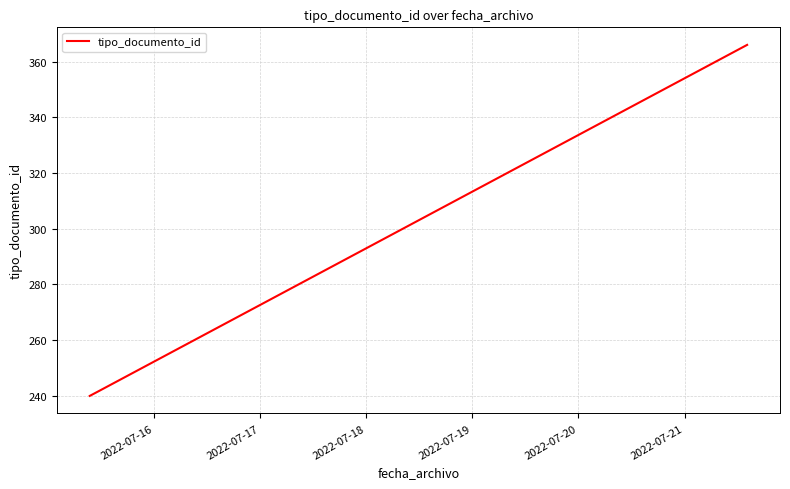

What is the difference between the maximum and minimum values?

126.0